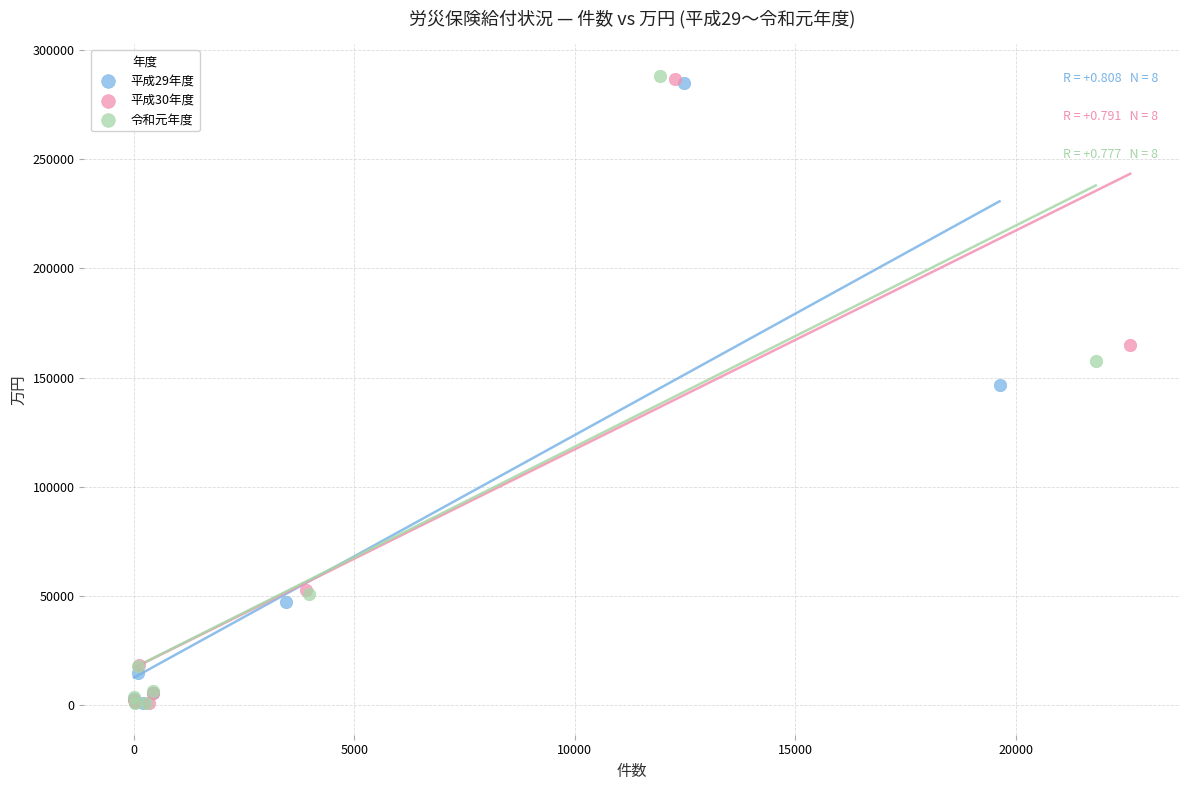

What are all the series names shown in the legend?

平成29年度, 平成30年度, 令和元年度